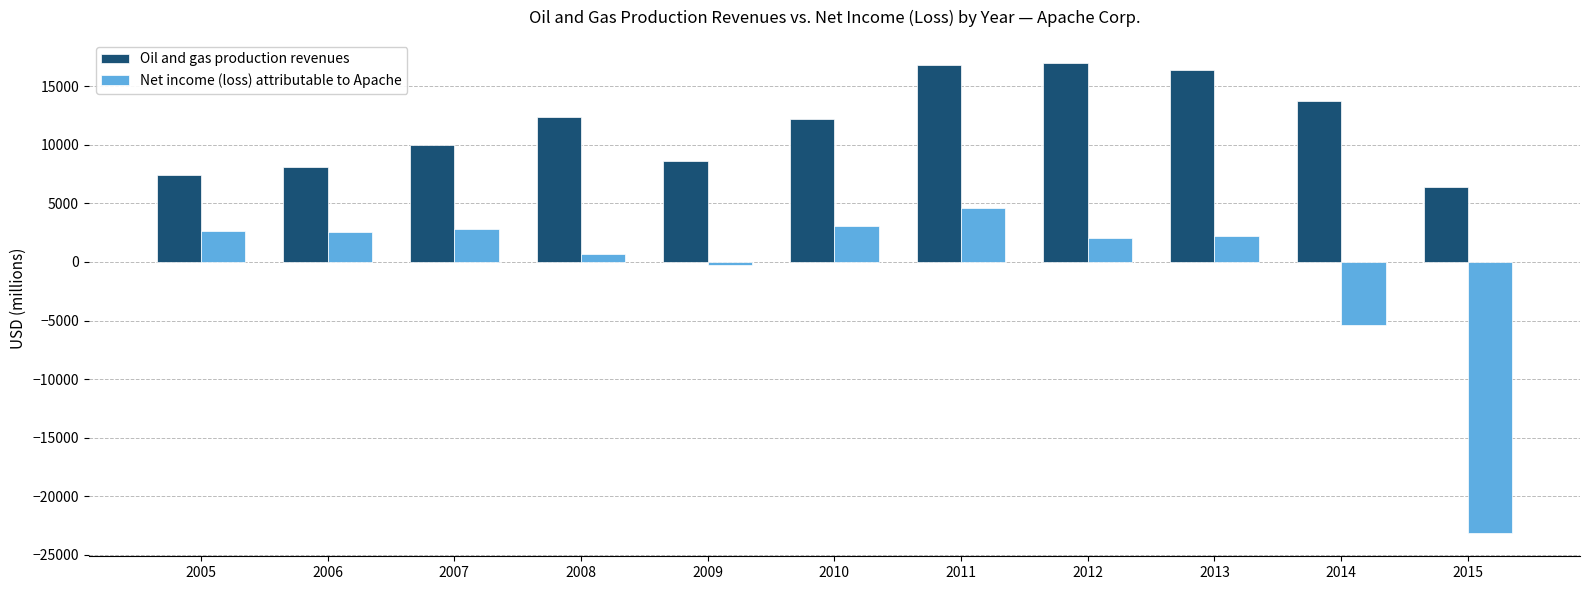

Where does the Oil and gas production revenues series first go above 12183?

2008